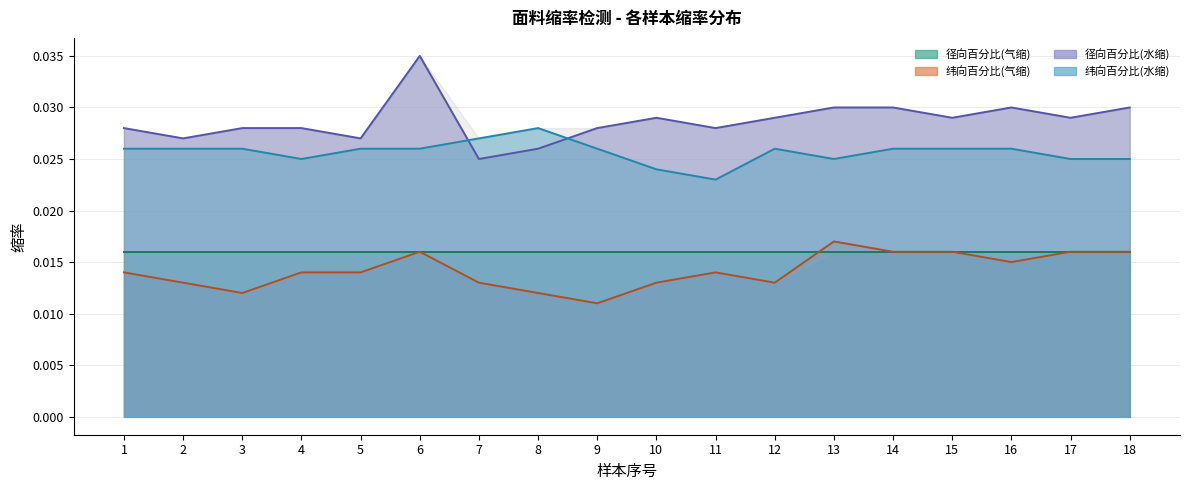

Which has a higher value, 6 or 2?

6